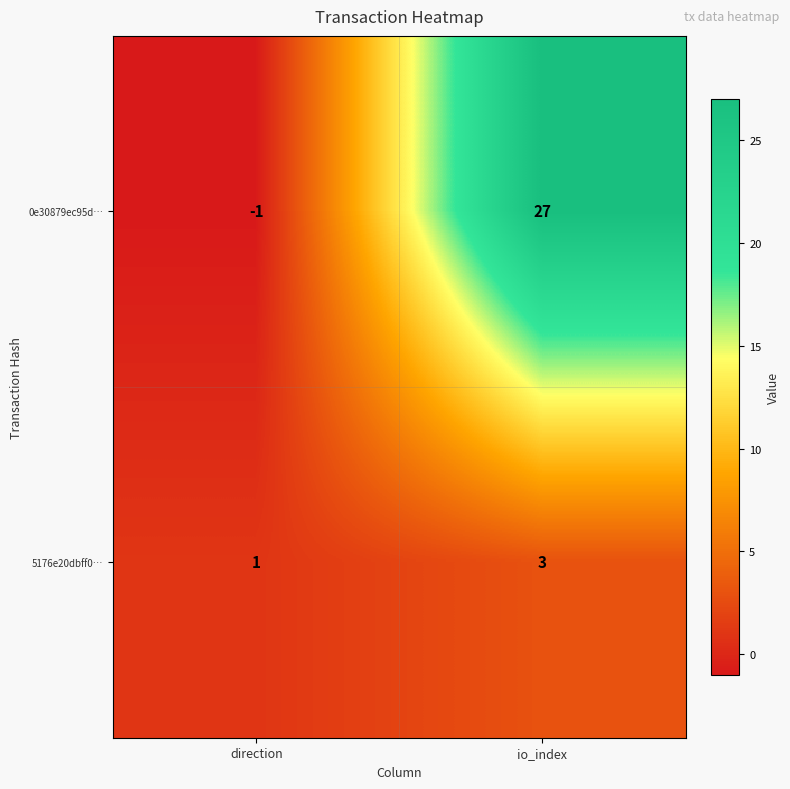

What is the maximum value shown in the chart?

27